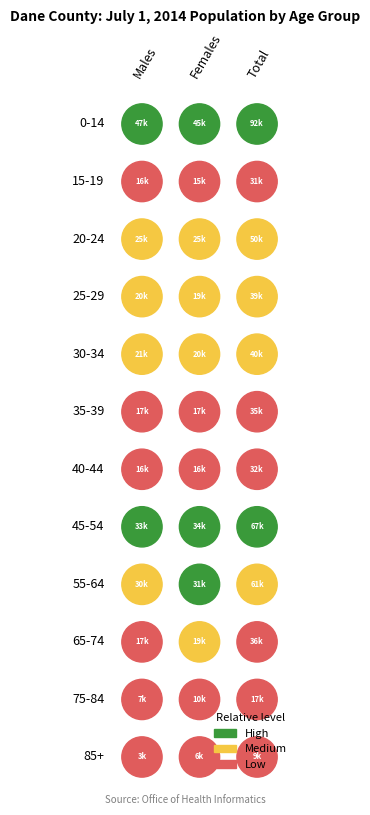

Rank the categories by 20-24 value from highest to lowest.

2, 0, 1